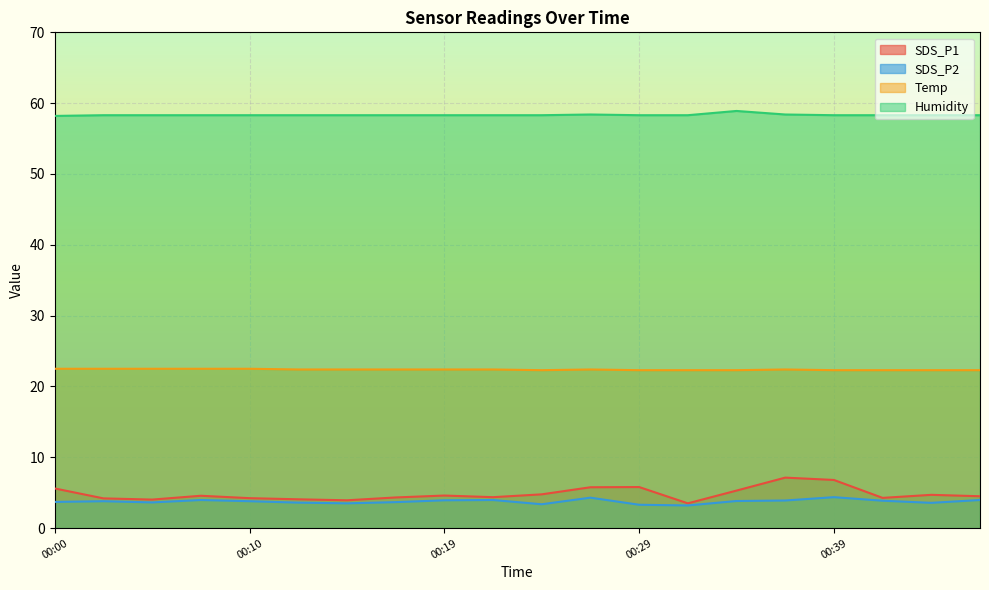

The value of Humidity at 00:47 is 58.3. True or false?

True